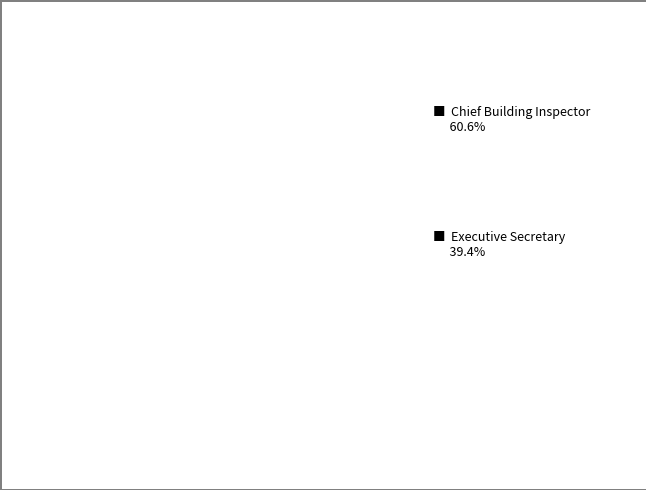

To the nearest percent, what portion does Chief Building Inspector represent?

61%